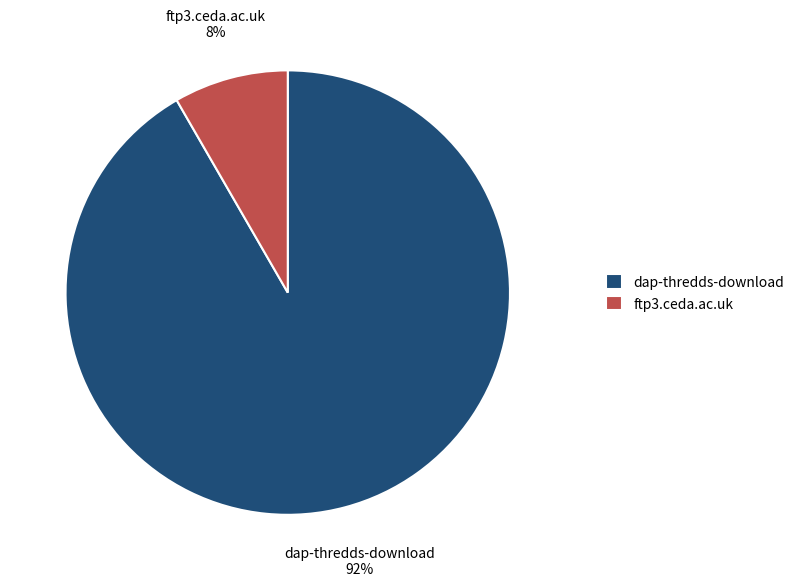

How many segments does this pie chart have?

2